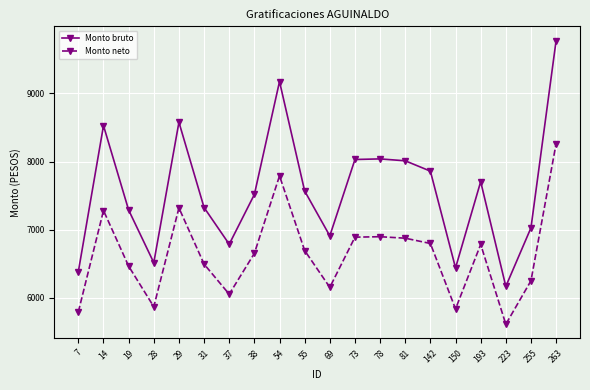

Which label corresponds to the largest value in the chart?

263